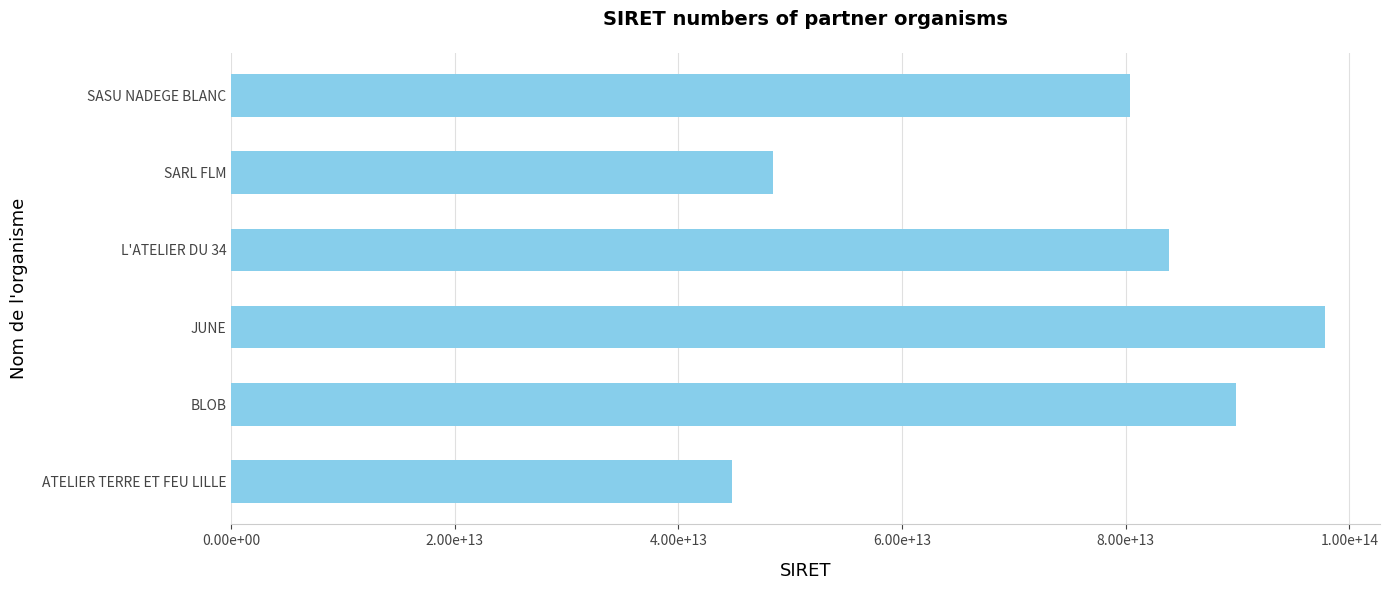

At which label is the value closest to 71318485900017?

SASU NADEGE BLANC